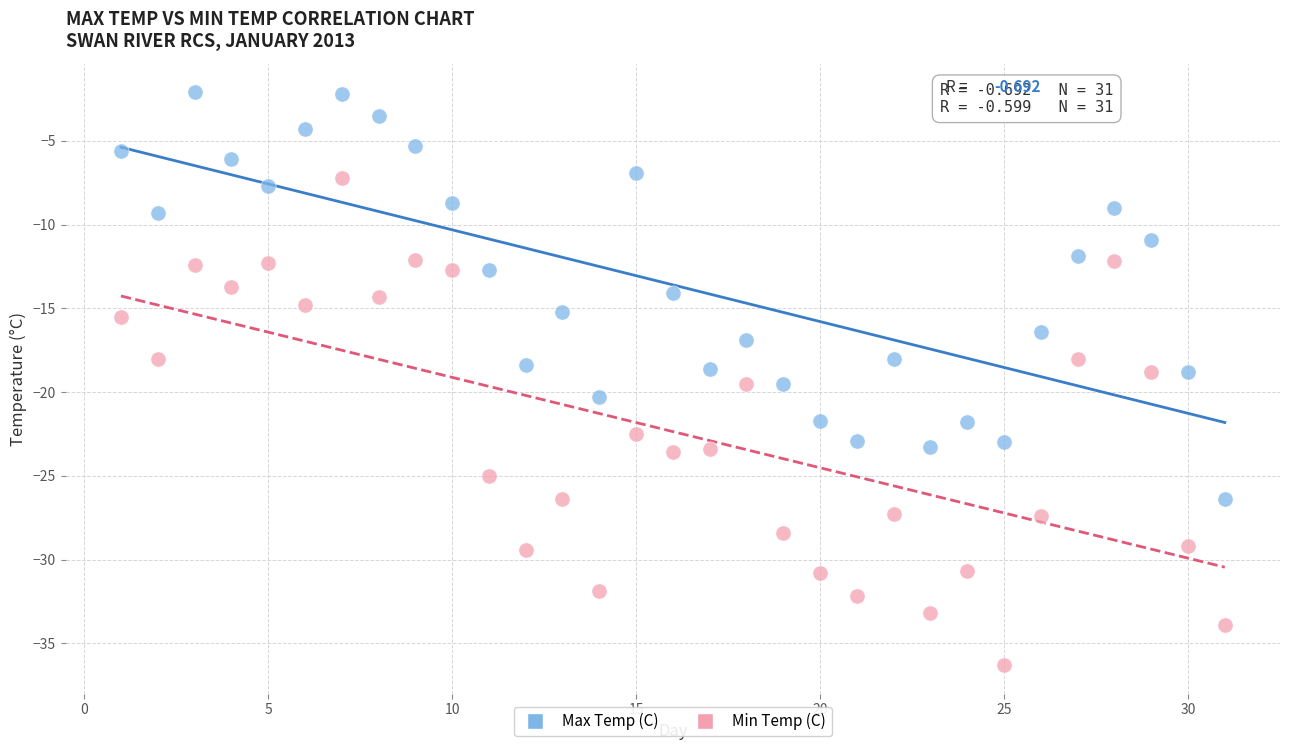

Which series reaches the maximum Y coordinate?

Max Temp (C)